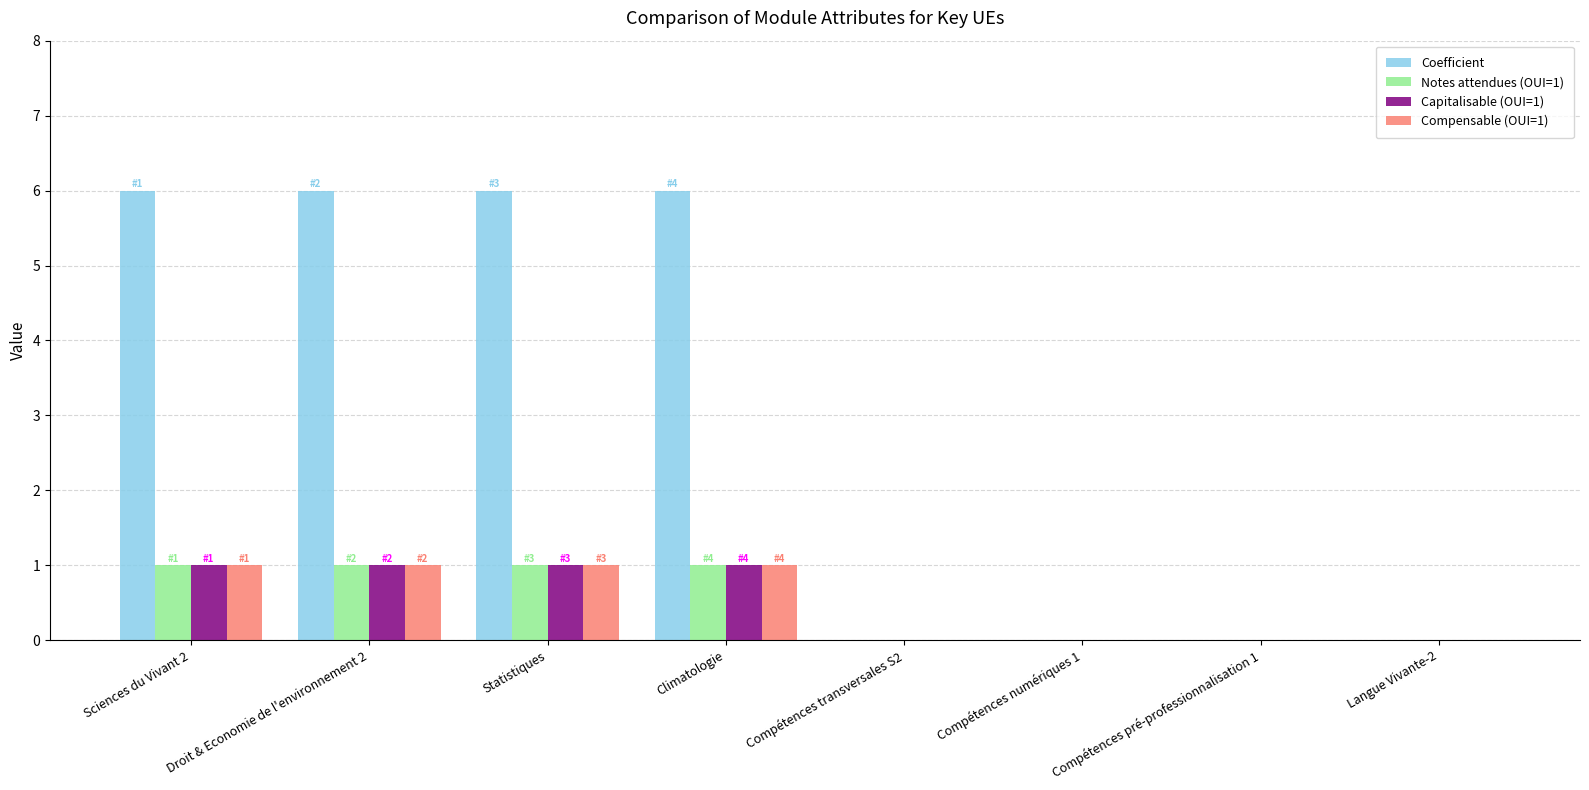

What are all the series names shown in the legend?

Coefficient, Notes attendues (OUI=1), Capitalisable (OUI=1), Compensable (OUI=1)